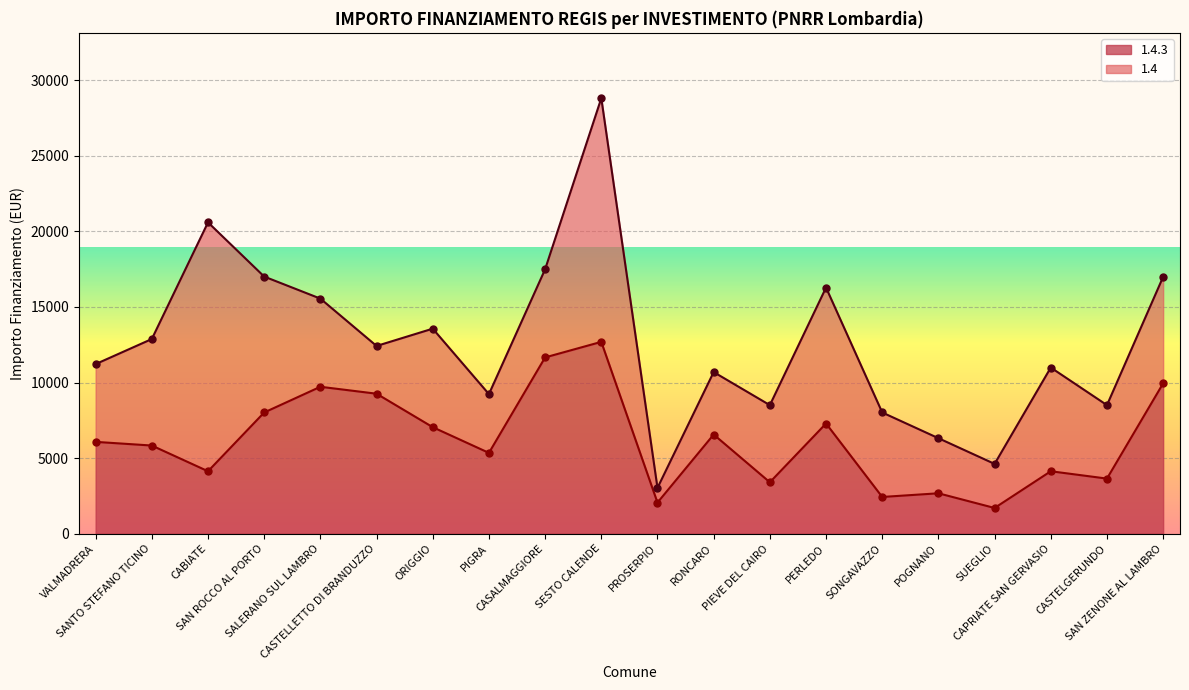

The chart shows a value of 1825 at SANTO STEFANO TICINO. True or false?

False